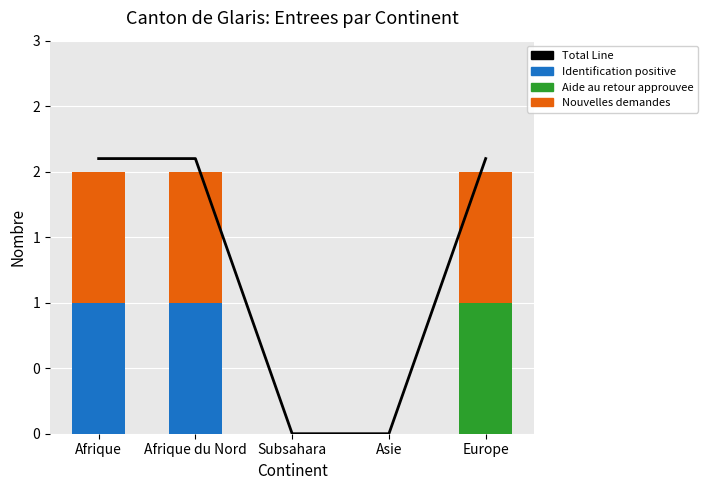

Reading right to left, what are all the values shown in this chart?

Total Line: 2.1	0.0	0.0	2.1	2.1
Identification positive: 0.0	0.0	0.0	1.0	1.0
Aide au retour approuvee: 1.0	0.0	0.0	0.0	0.0
Nouvelles demandes: 1.0	0.0	0.0	1.0	1.0